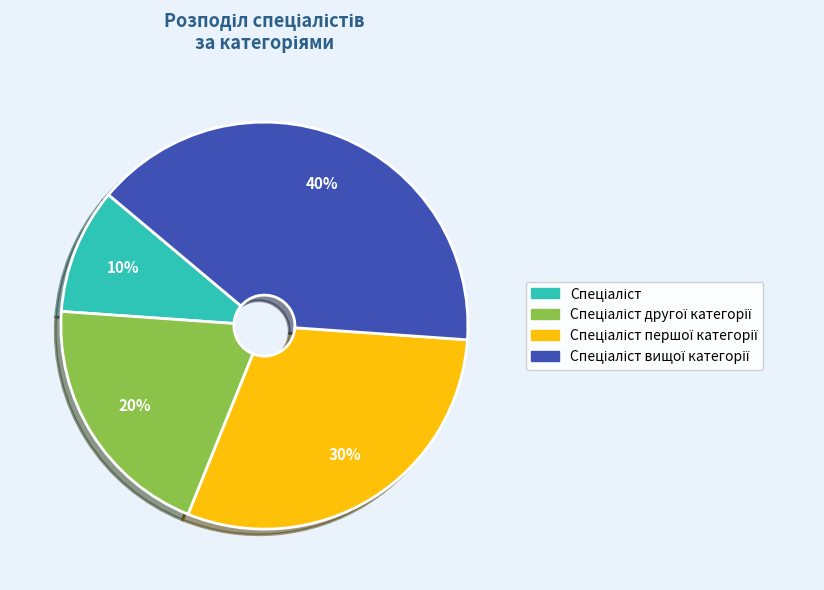

To the nearest percent, what is the average slice percentage?

25%